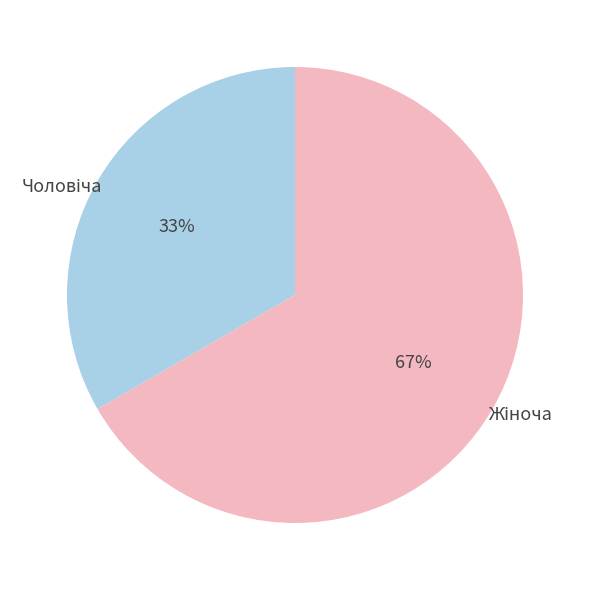

Is there any slice that represents more than half of the pie?

Yes